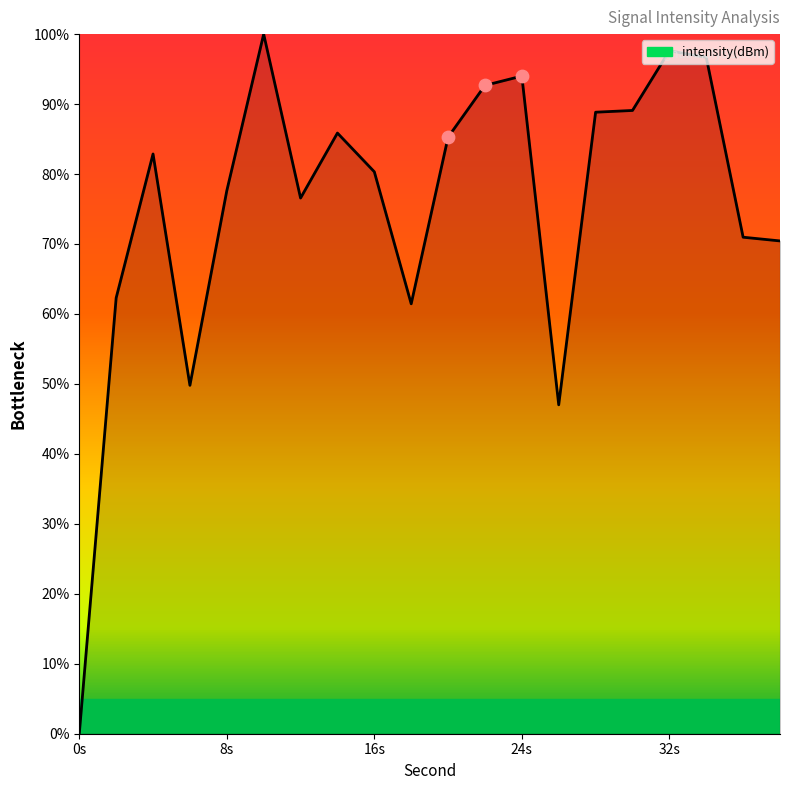

What is the difference between the maximum and minimum values?

100.0